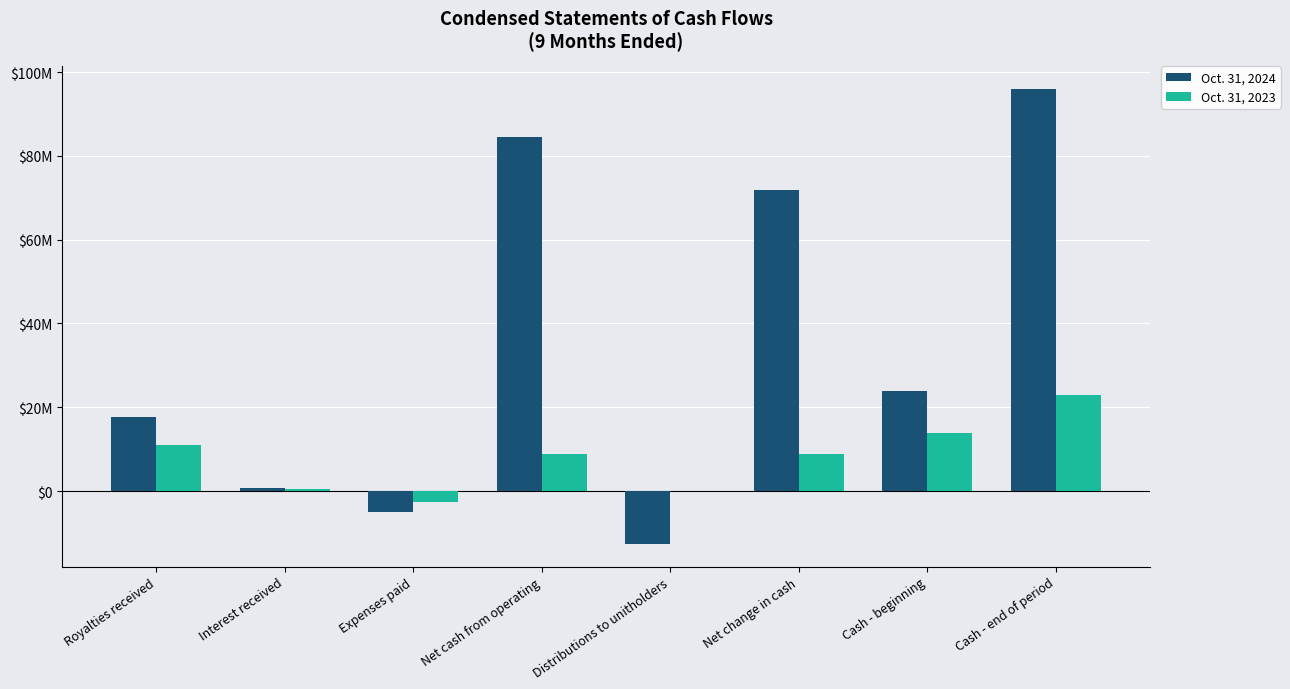

Which series has the largest total across all categories?

Oct. 31, 2024